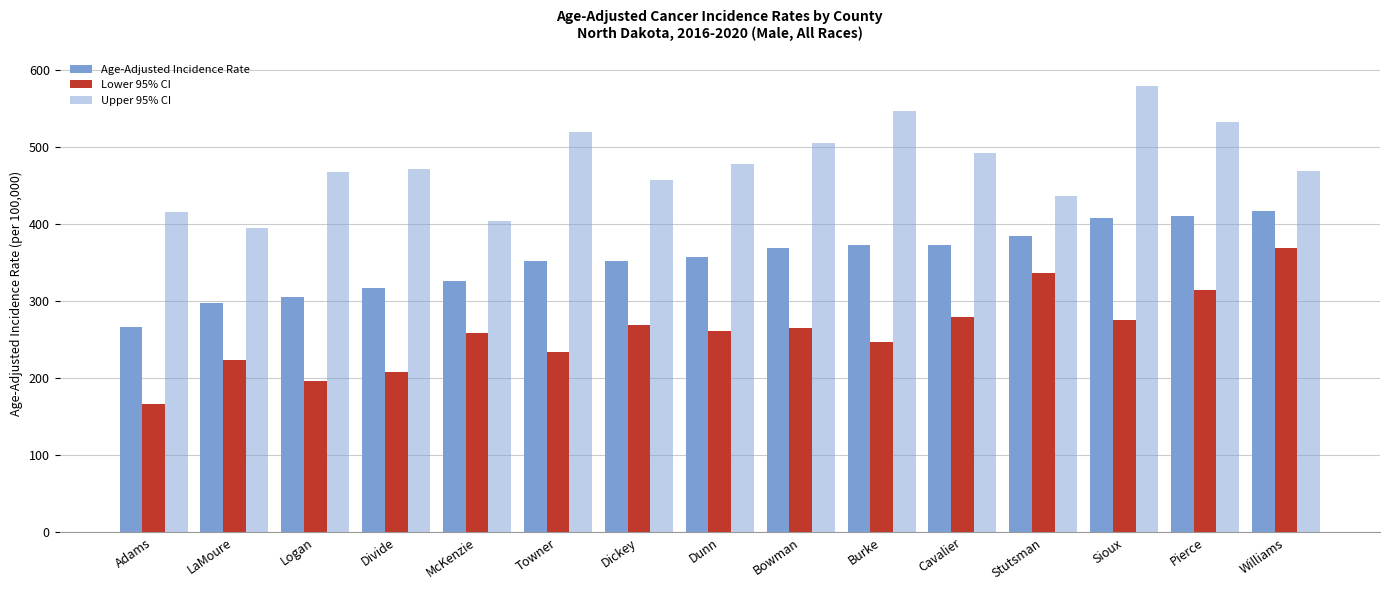

Are the bars horizontal?

No